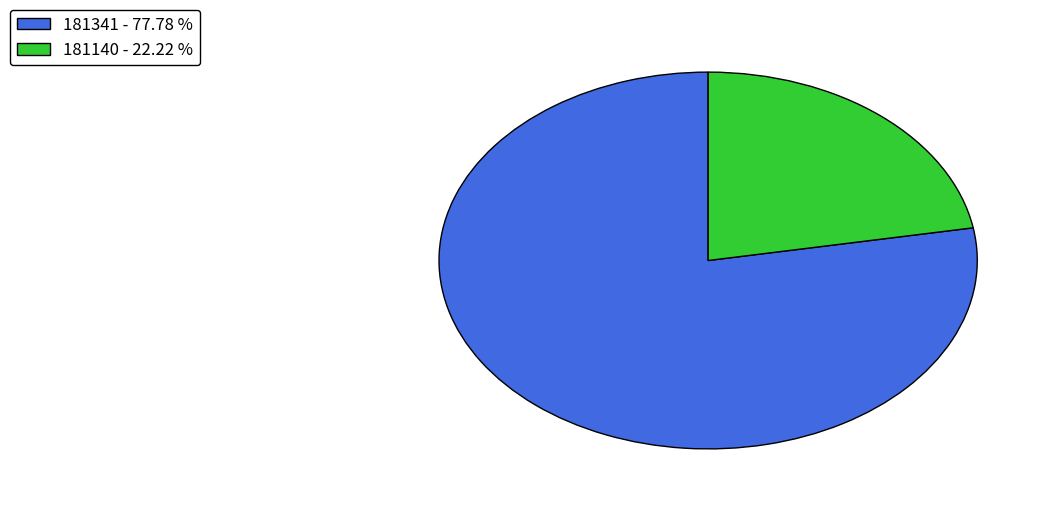

Count the number of slices in the pie.

2